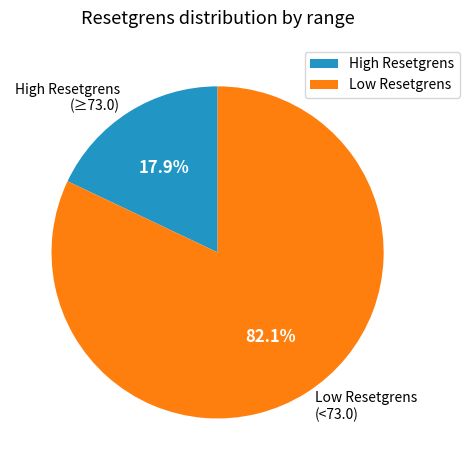

Does any single category account for the majority?

Yes